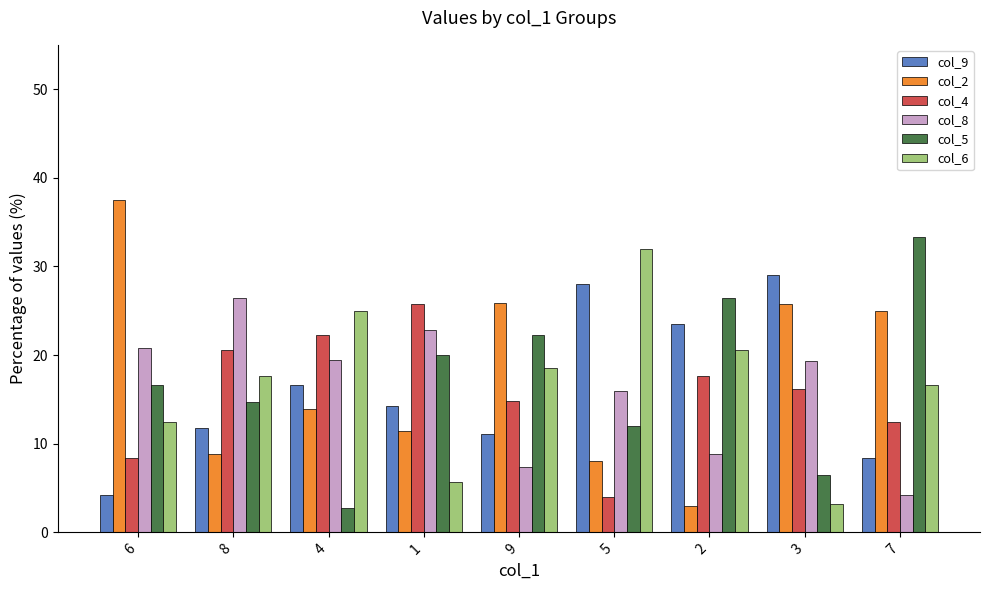

What is the total value across all series at 4?

100.0